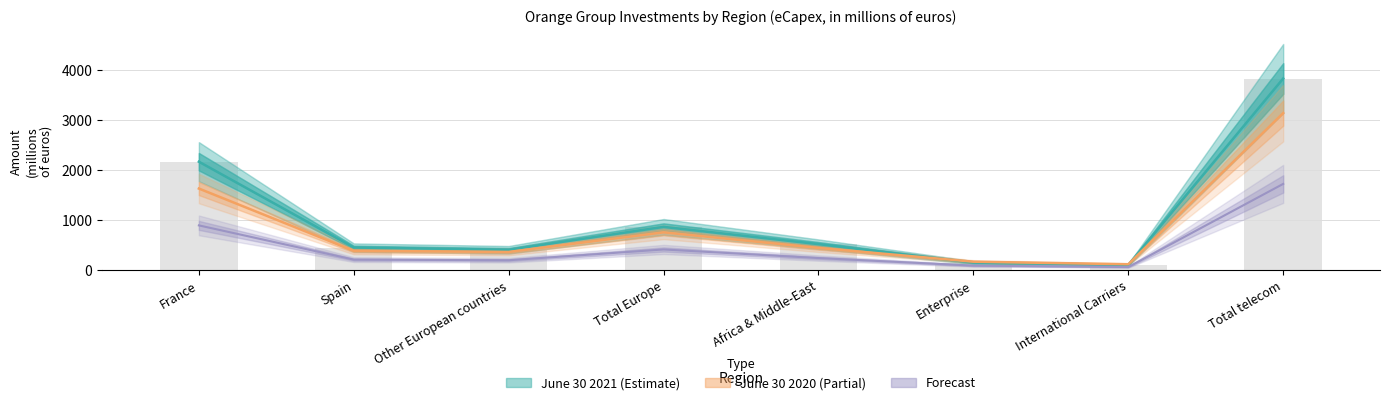

What is the difference between the June 30 2021 (Estimate) values at Total Europe and Spain?

412.8